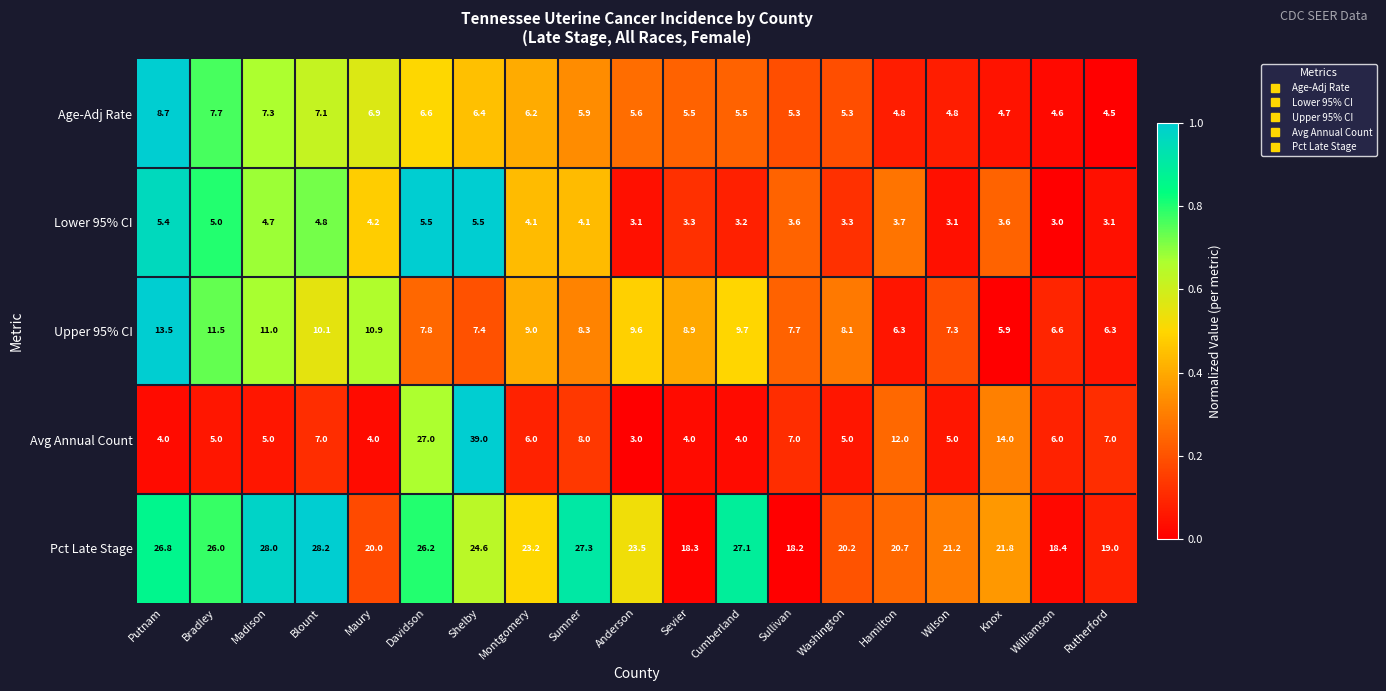

Which series changed the most between Sevier and Rutherford?

Avg Annual Count